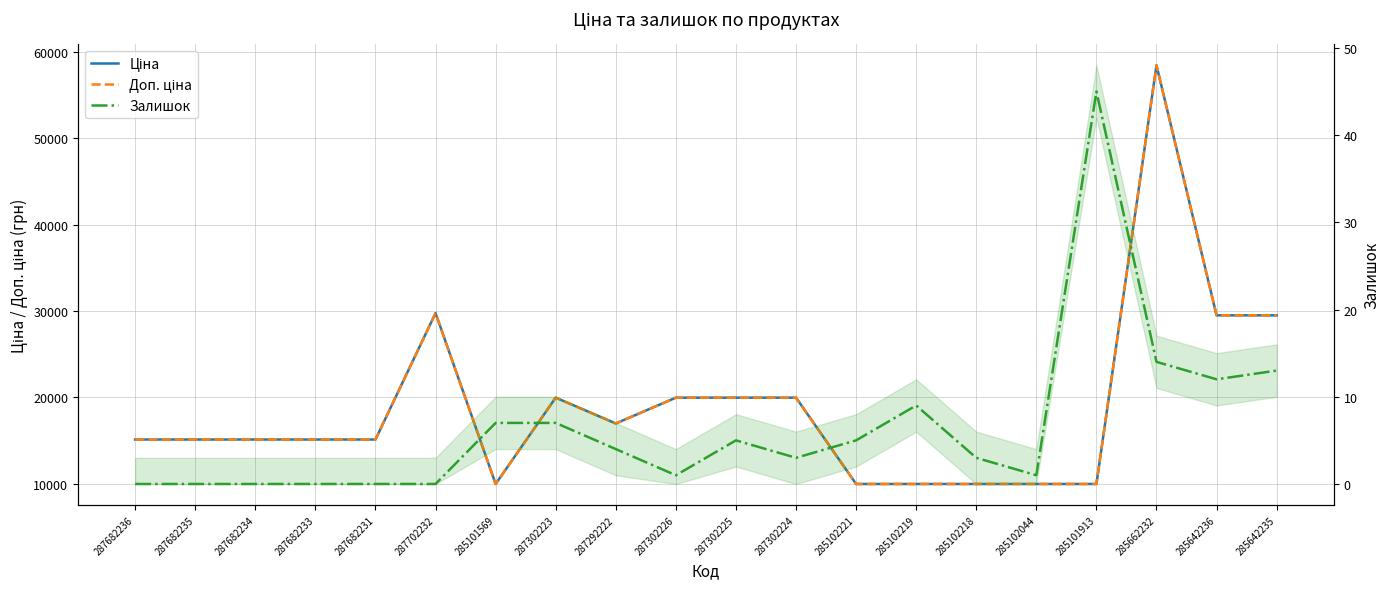

At which category is the sum across all series the highest?

285662232